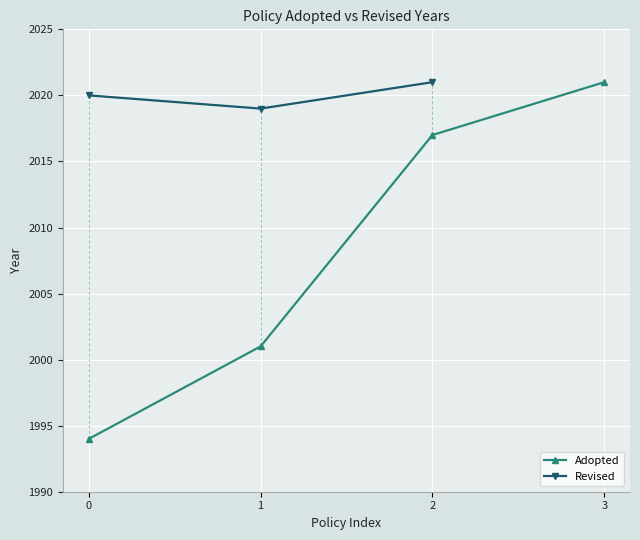

True or false: Revised and Adopted intersect in this chart.

False